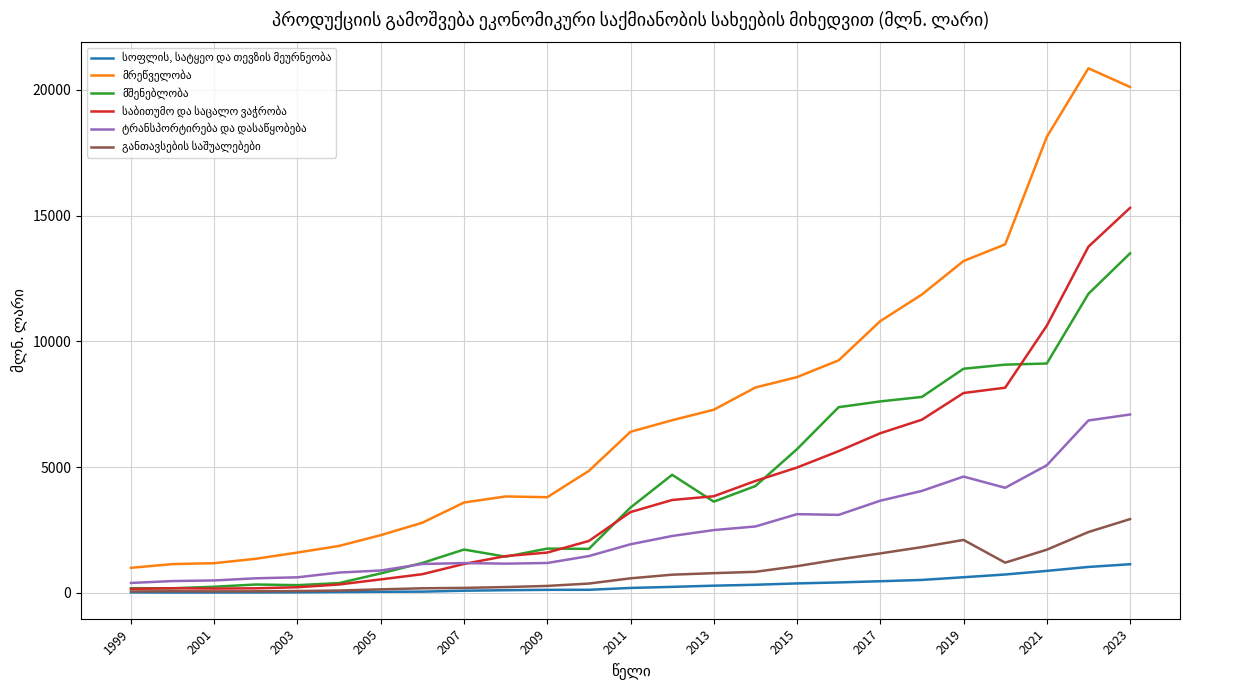

How many lines are shown in the chart?

6